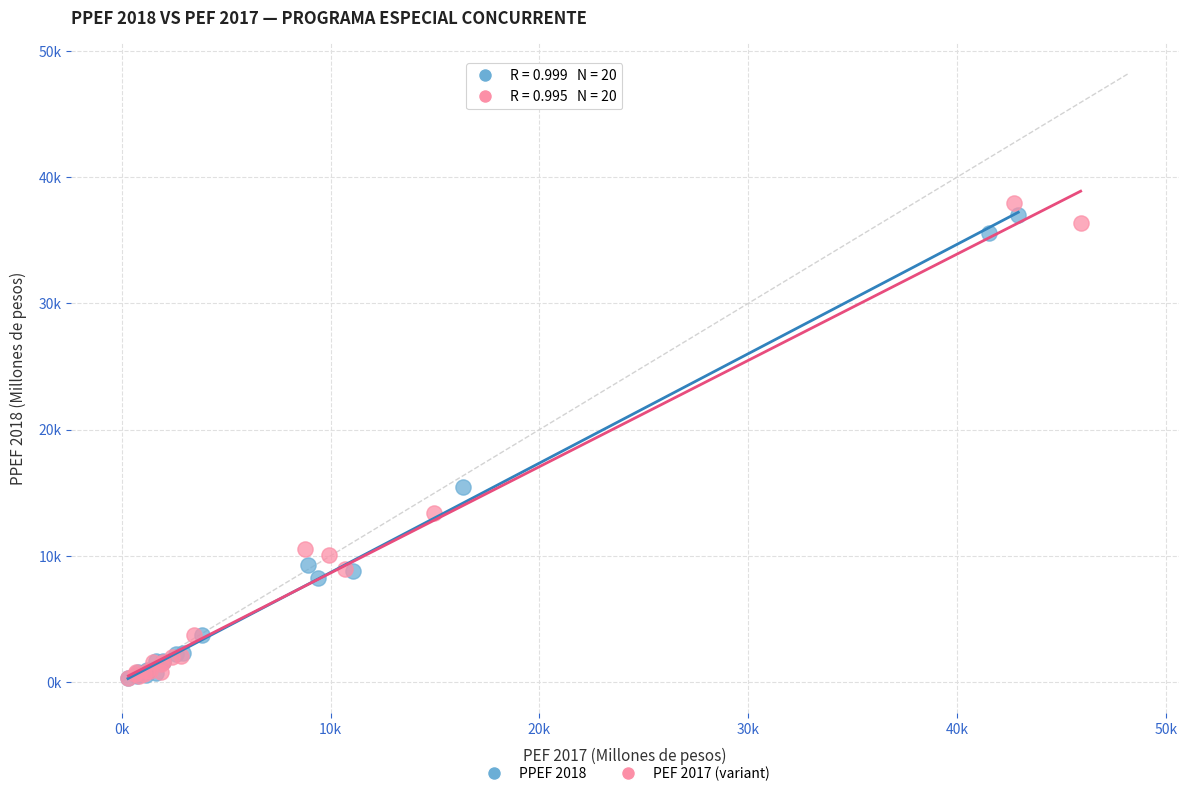

Which series has the widest spread of Y values?

PEF 2017 (variant)